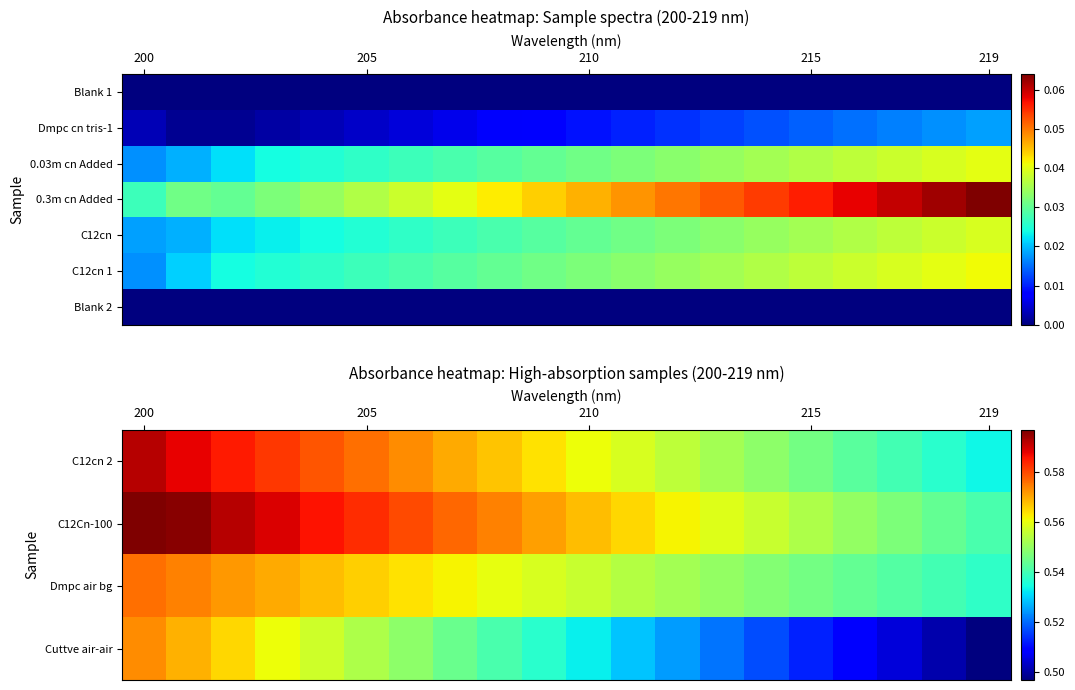

Count the C12Cn-100 values in the range 0 to 1.

20